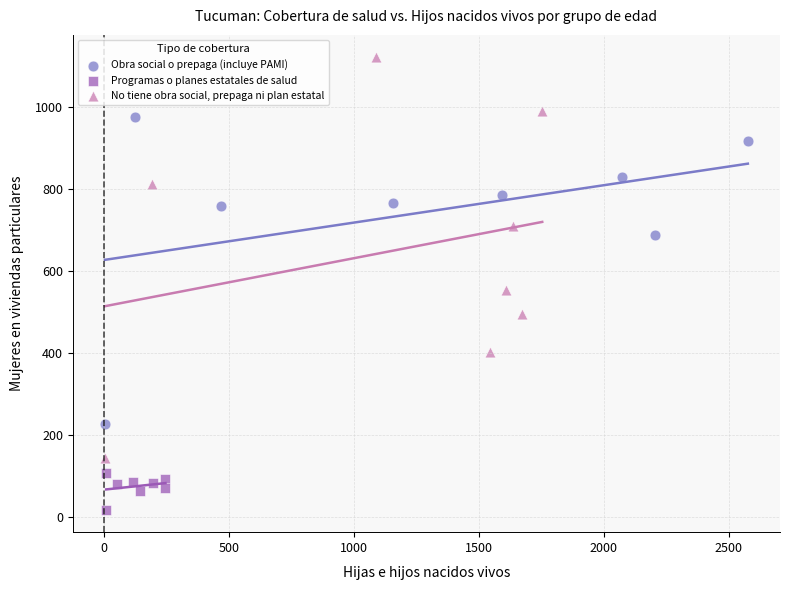

Which series has the largest Y range (max minus min)?

No tiene obra social, prepaga ni plan estatal